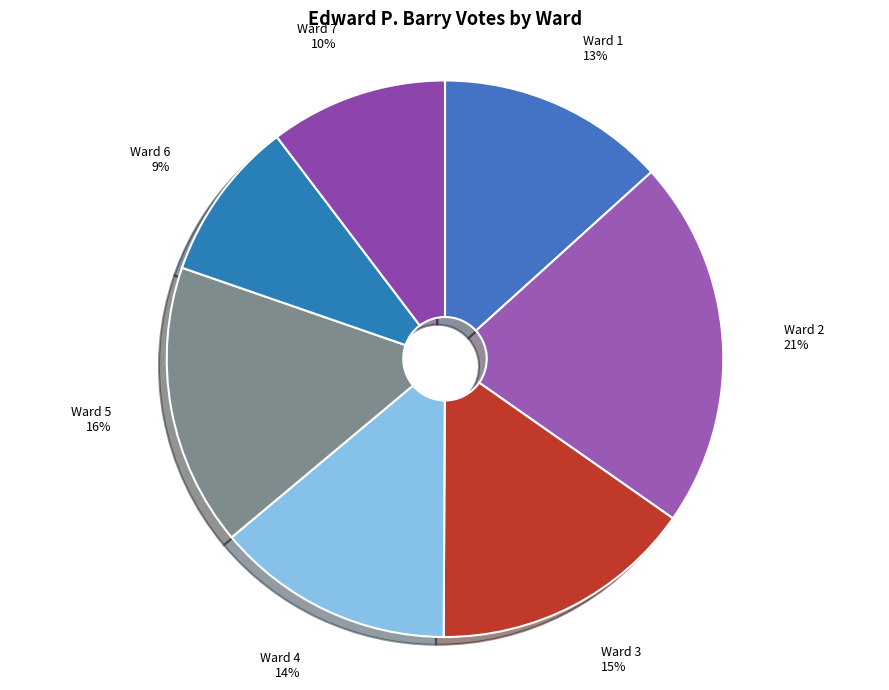

Combined, do Ward 2 21% and Ward 3 15% account for over 50%?

No